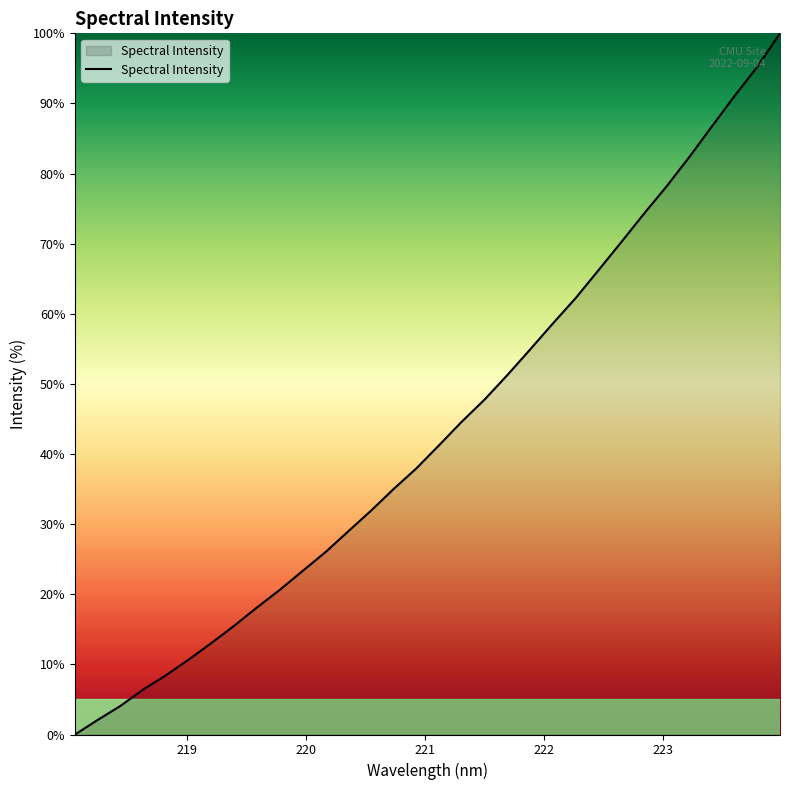

What is the difference between the maximum and minimum values?

100.0